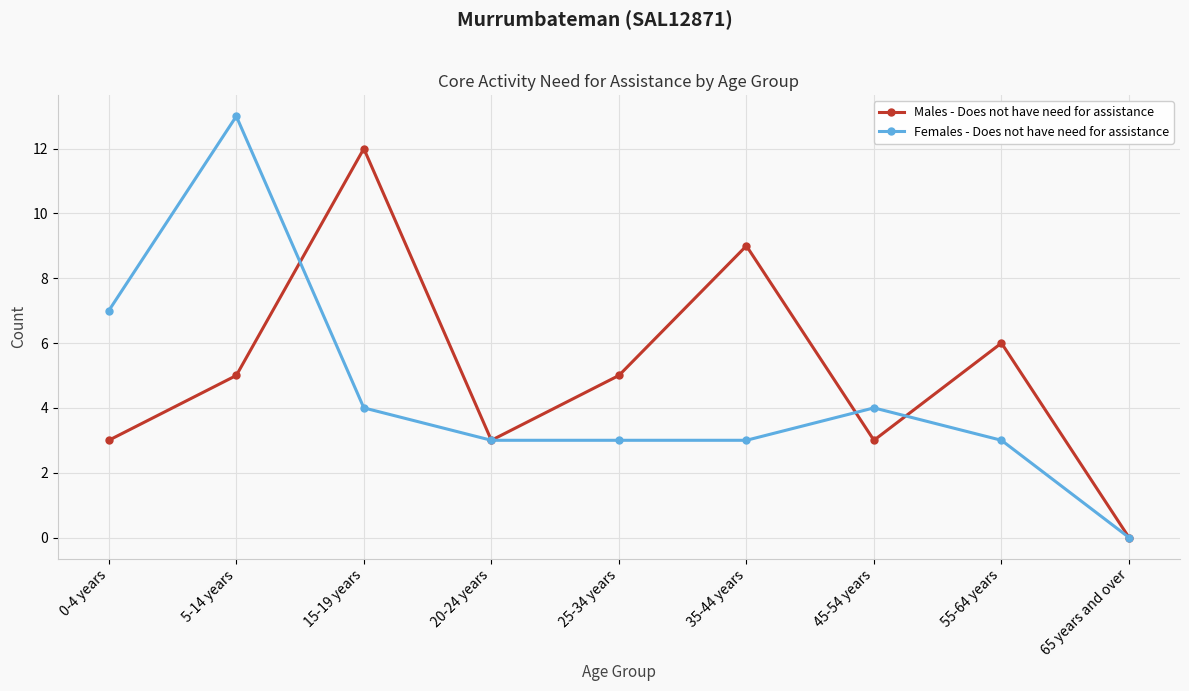

Between 5-14 years and 20-24 years, which series saw the biggest shift?

Females - Does not have need for assistance